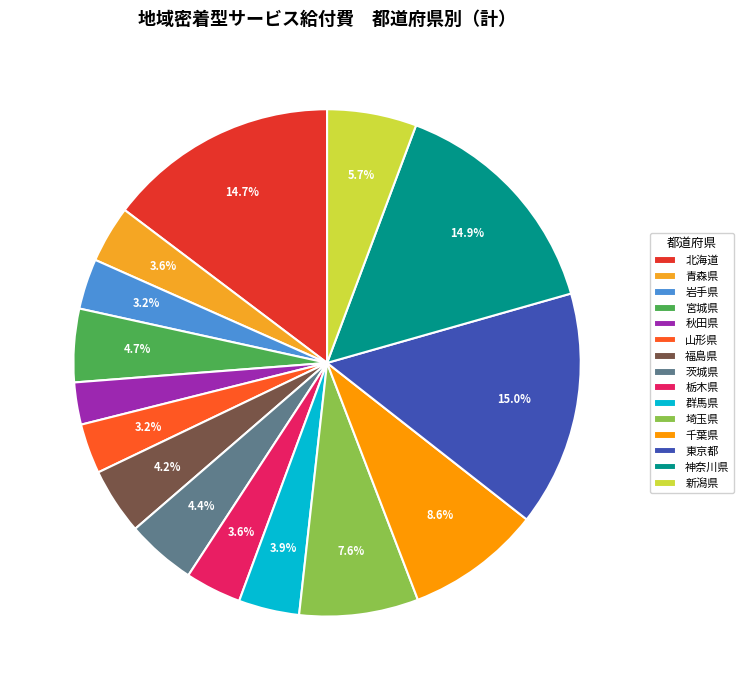

How many segments does this pie chart have?

15